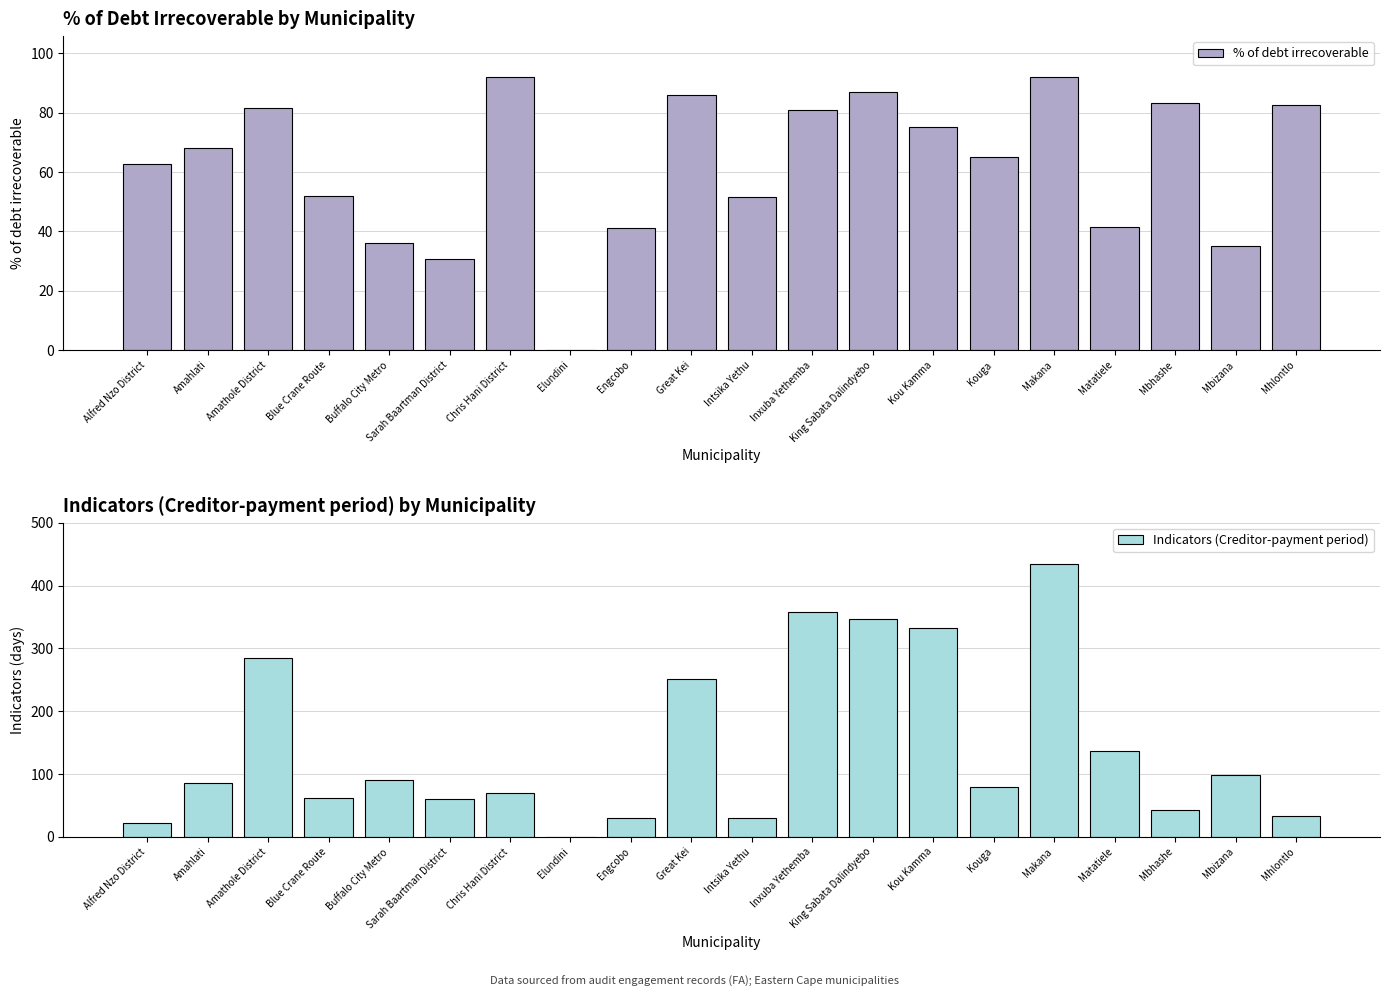

What is the total value across all series at Kouga?

144.0